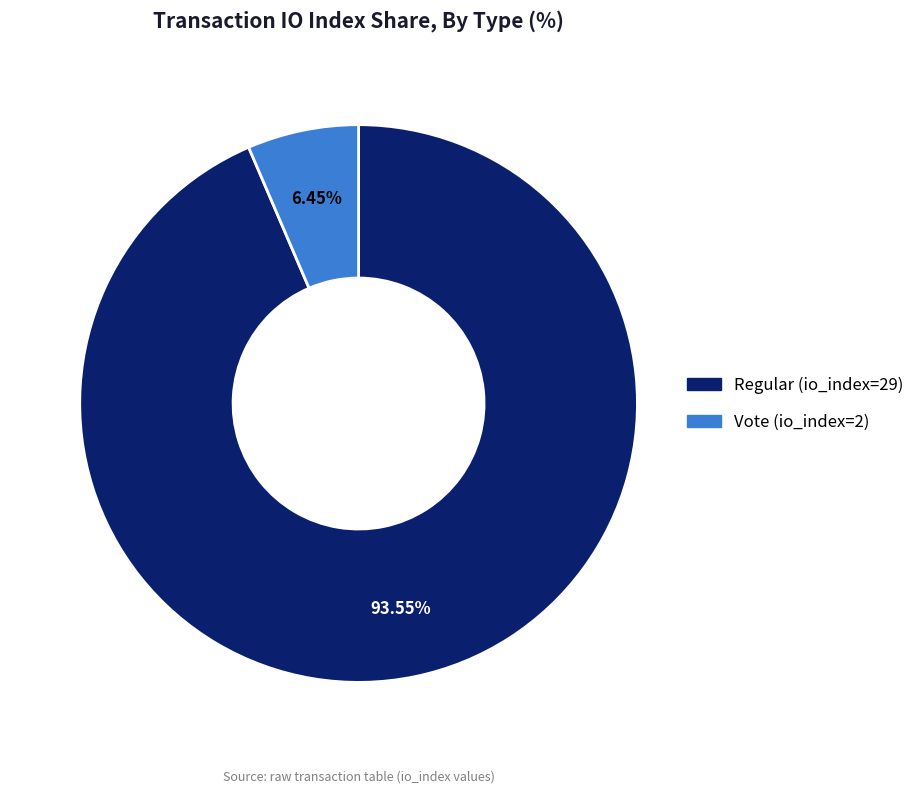

How many segments does this pie chart have?

2